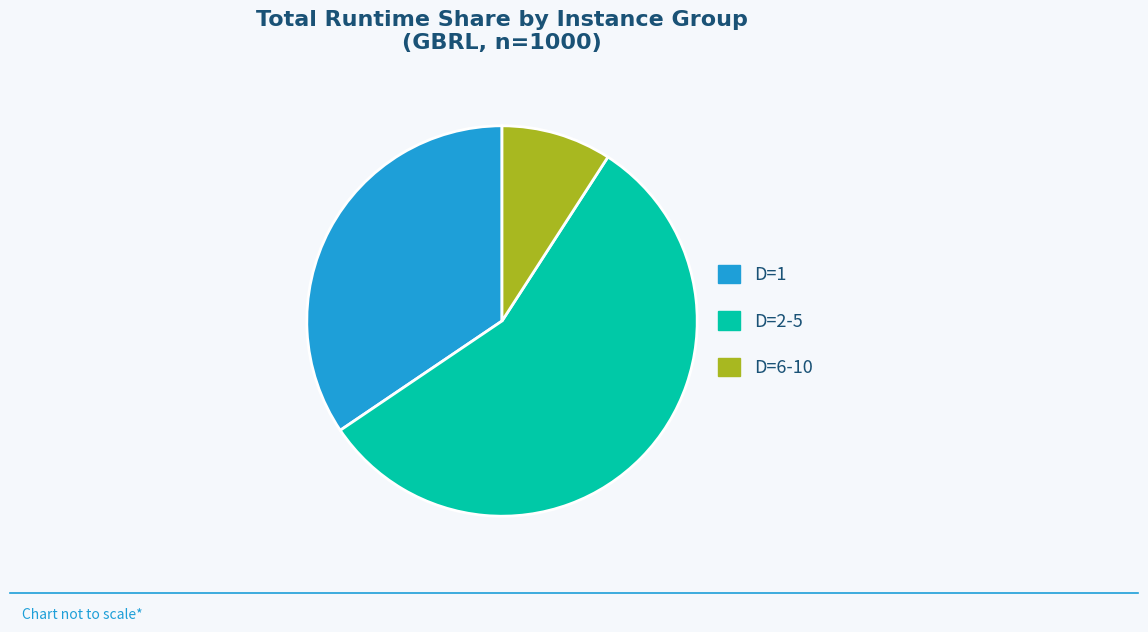

Approximately how many times larger is the value at D=6-10 compared to D=1?

0.3